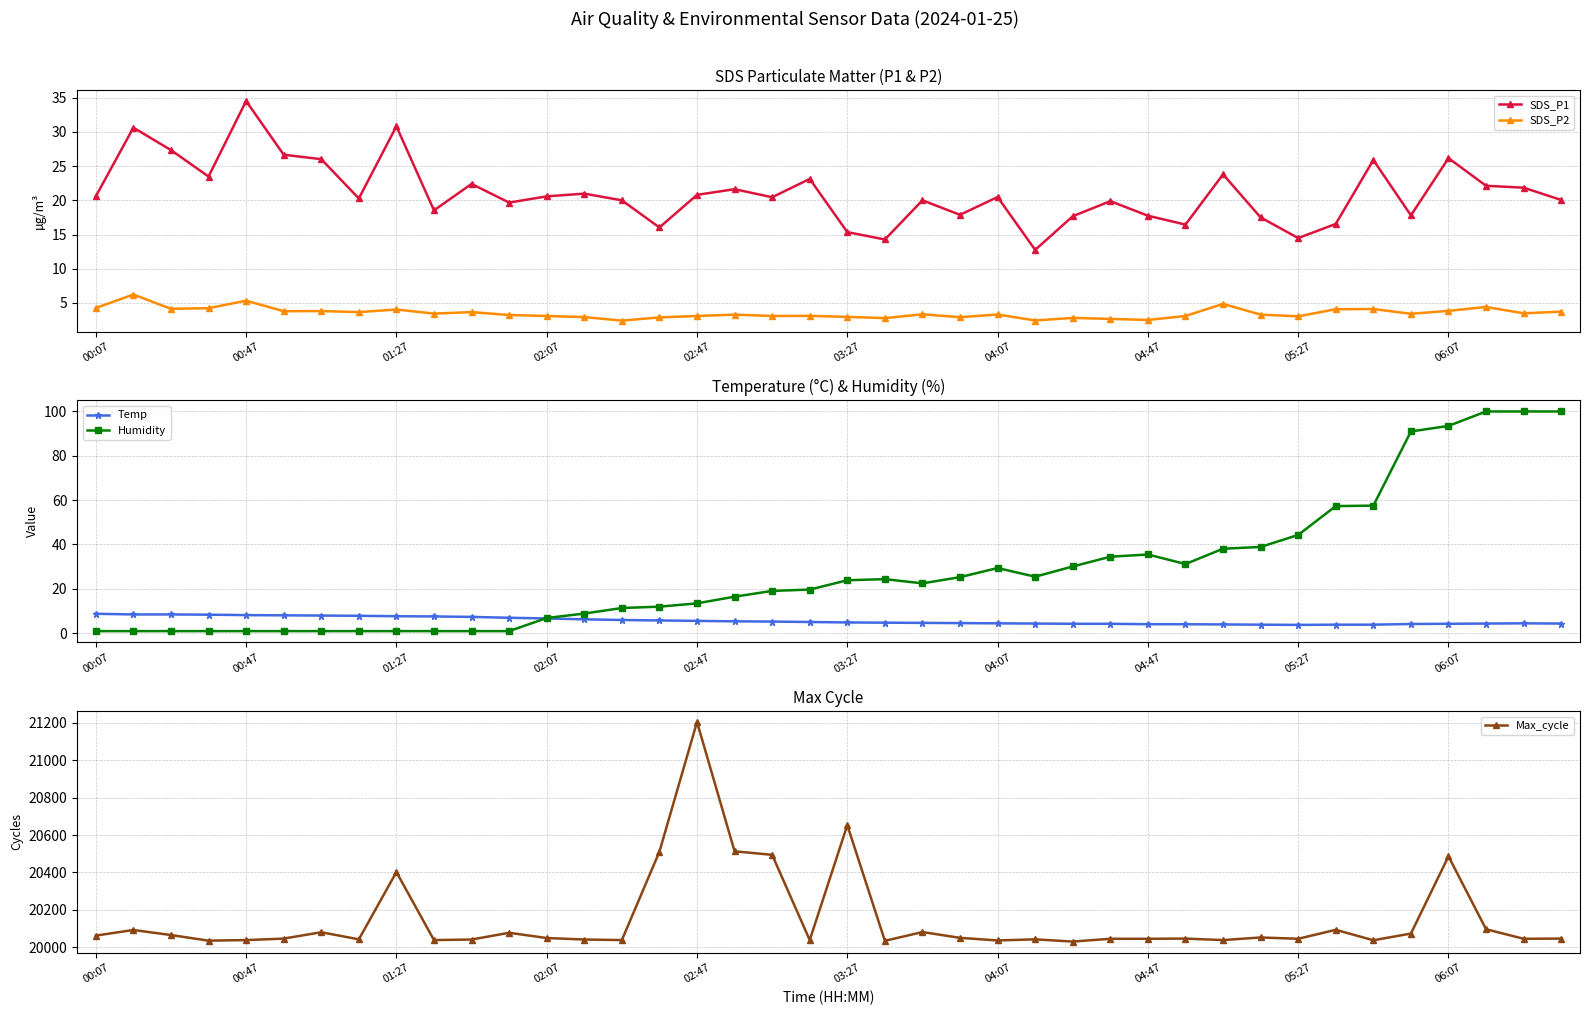

Which category has the lowest value across all series?

00:07